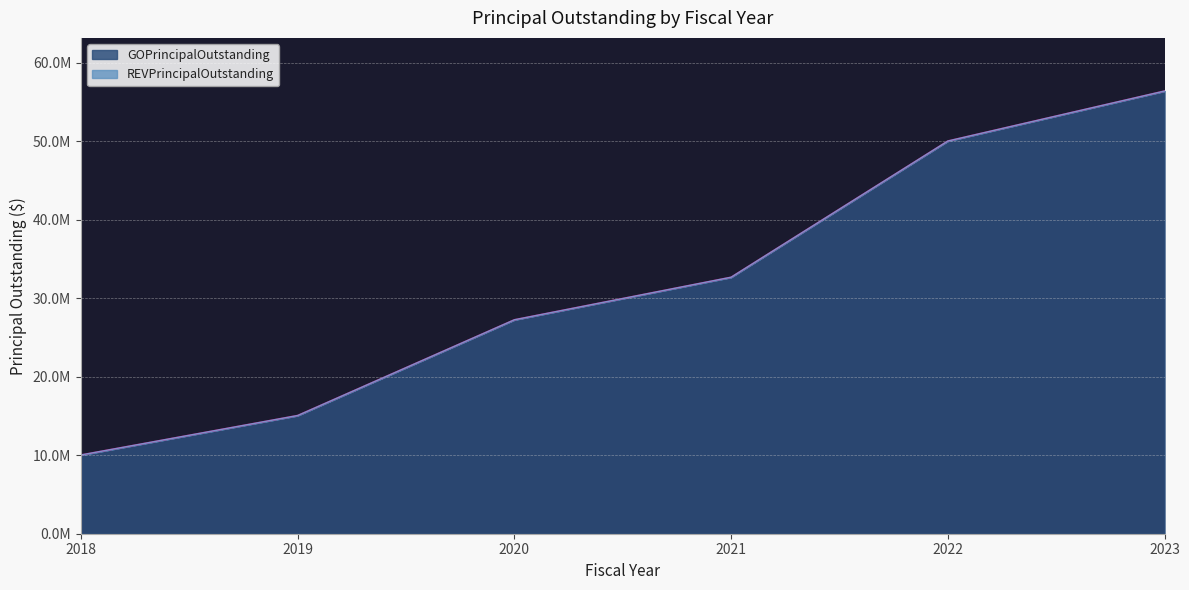

What is the value of the 5th point from the left?

50020000